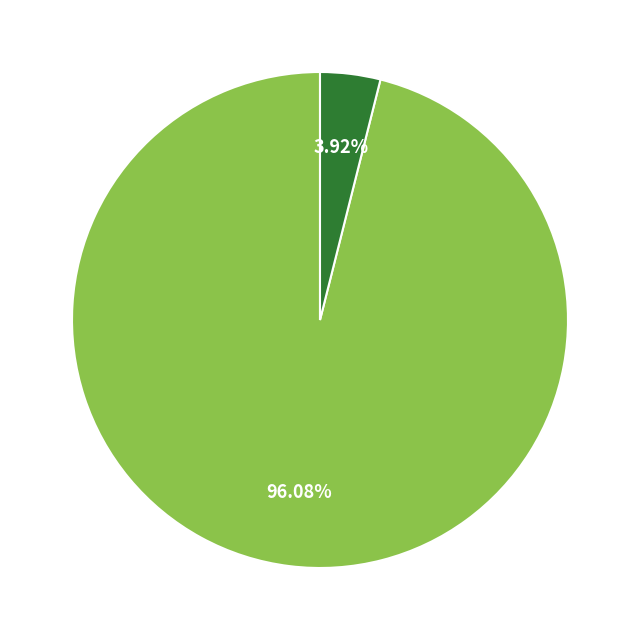

Is there a majority slice in this chart?

Yes